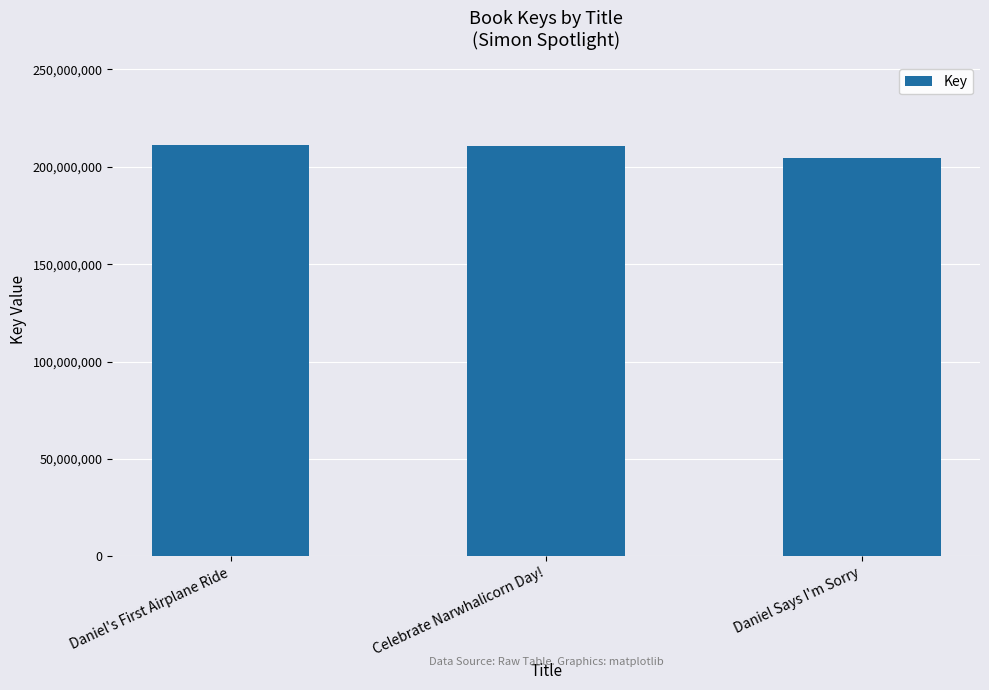

What is the sum of the values at Celebrate Narwhalicorn Day! and Daniel Says I'm Sorry?

415365964